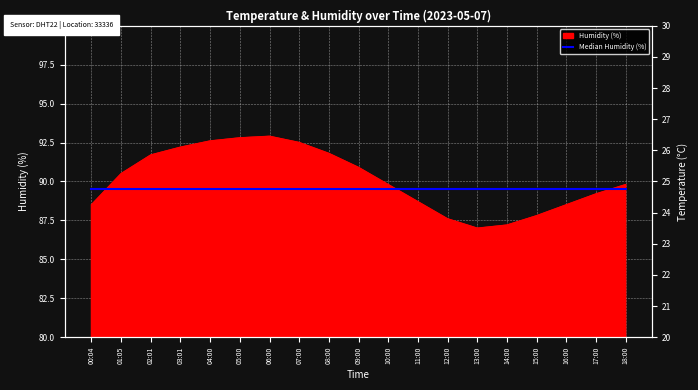

Rank the categories by value from highest to lowest.

06:00, 05:00, 04:00, 07:00, 03:01, 08:00, 02:01, 09:00, 01:05, 10:00, 18:00, 17:00, 11:00, 00:04, 16:00, 15:00, 12:00, 14:00, 13:00